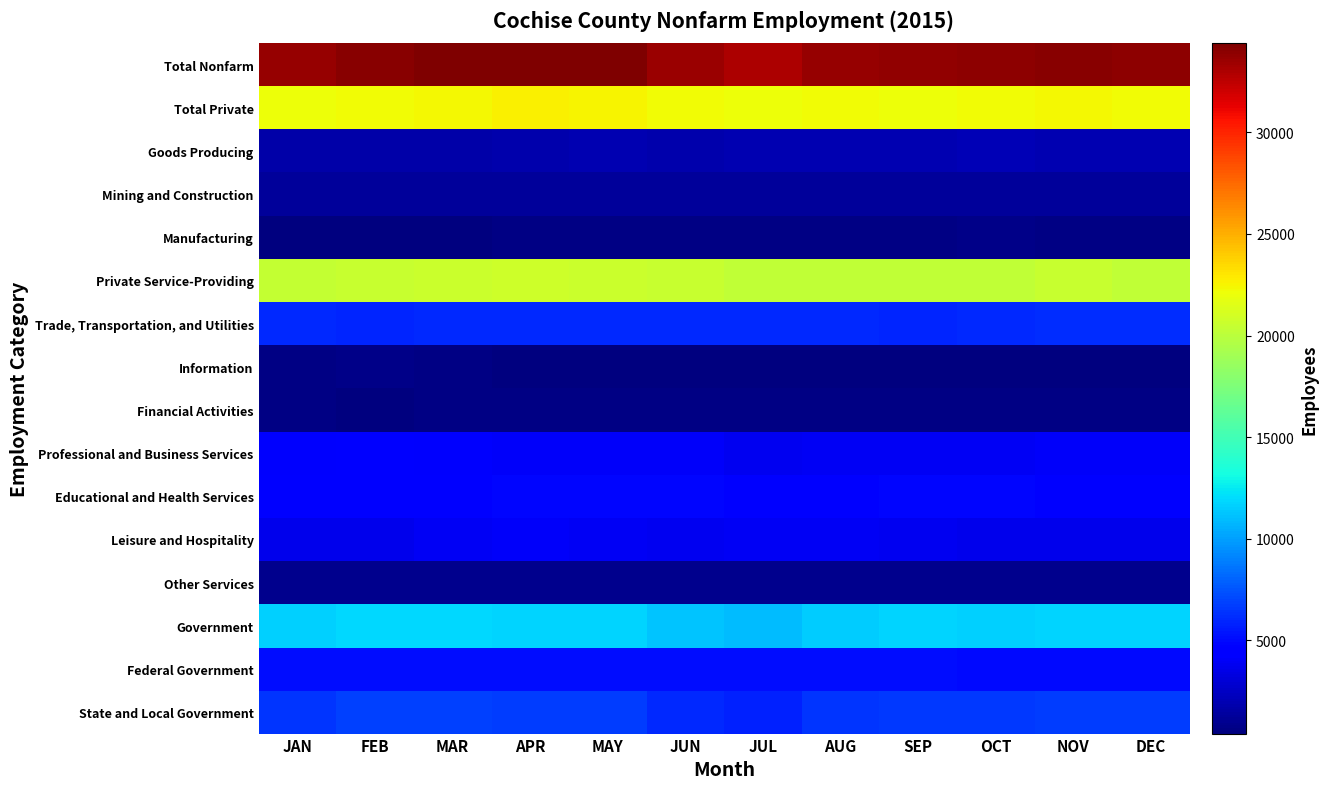

How many distinct data groups are displayed?

16